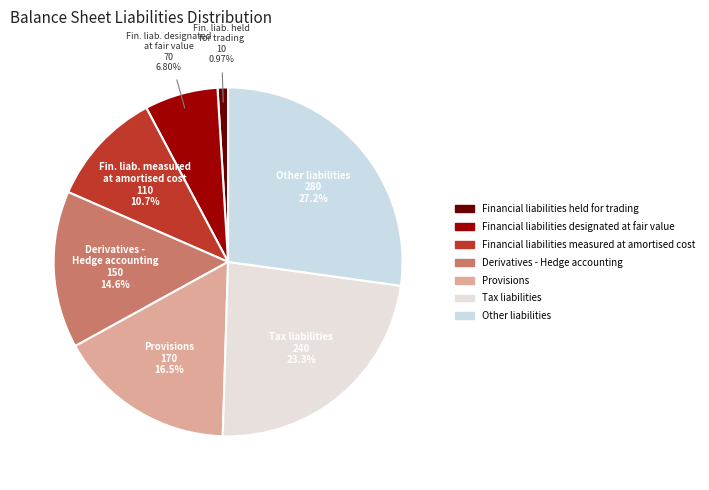

How much of the chart is everything except Financial liabilities held for trading?

99.0%